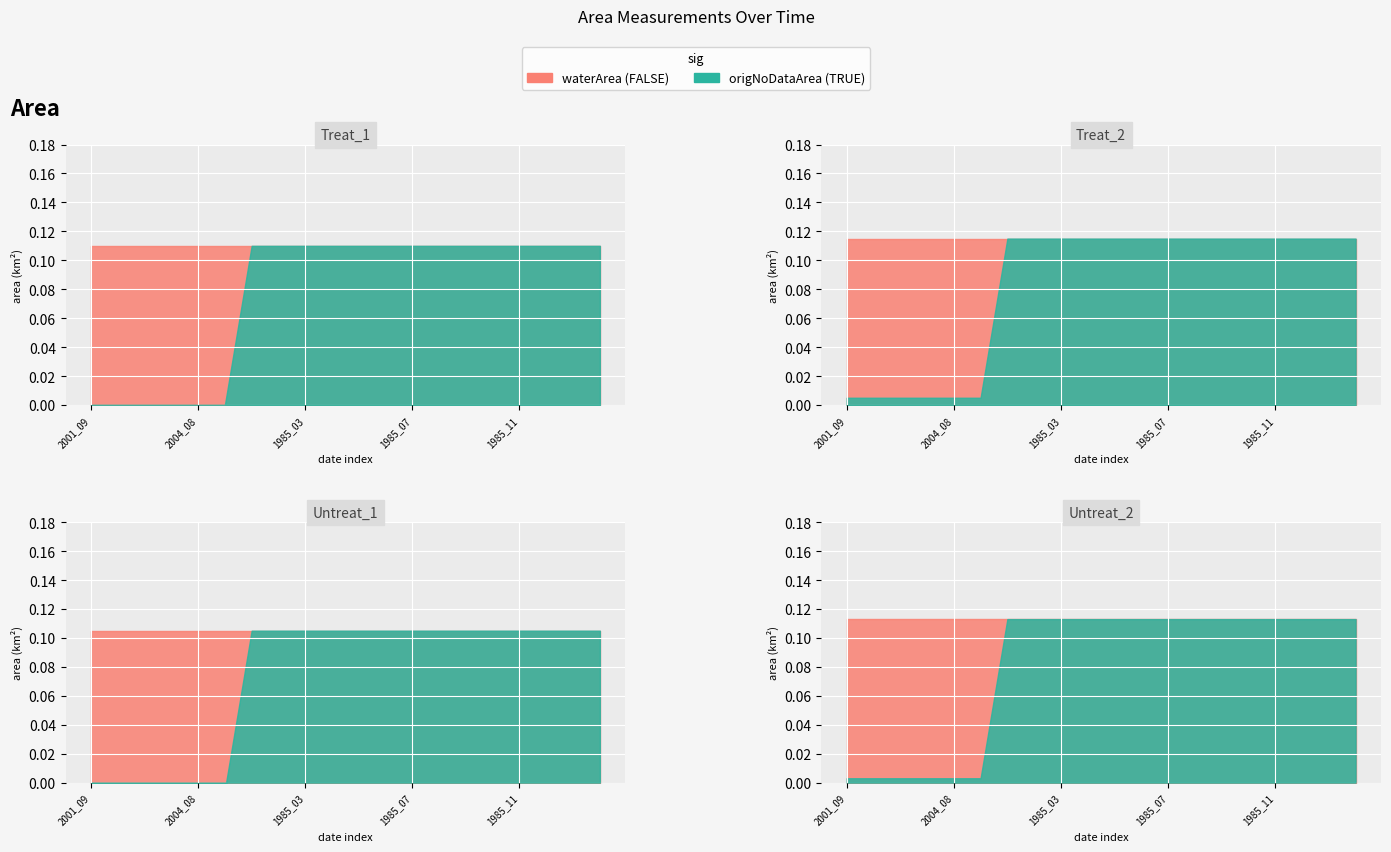

What is the label of the 12th point from the right?

1985_03